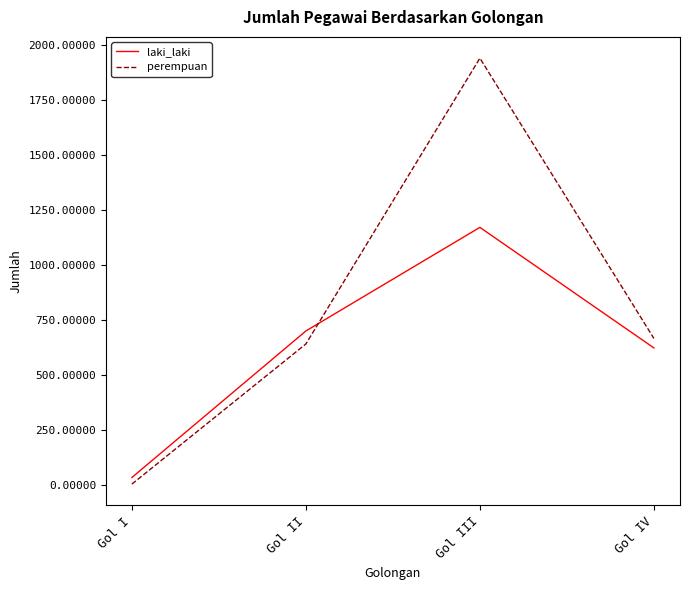

Between Gol I and Gol IV, which series saw the biggest shift?

perempuan